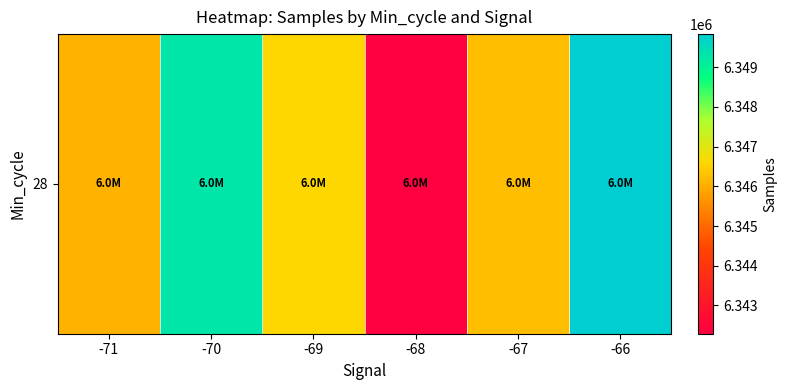

Where does the data first go above 6346602?

-70